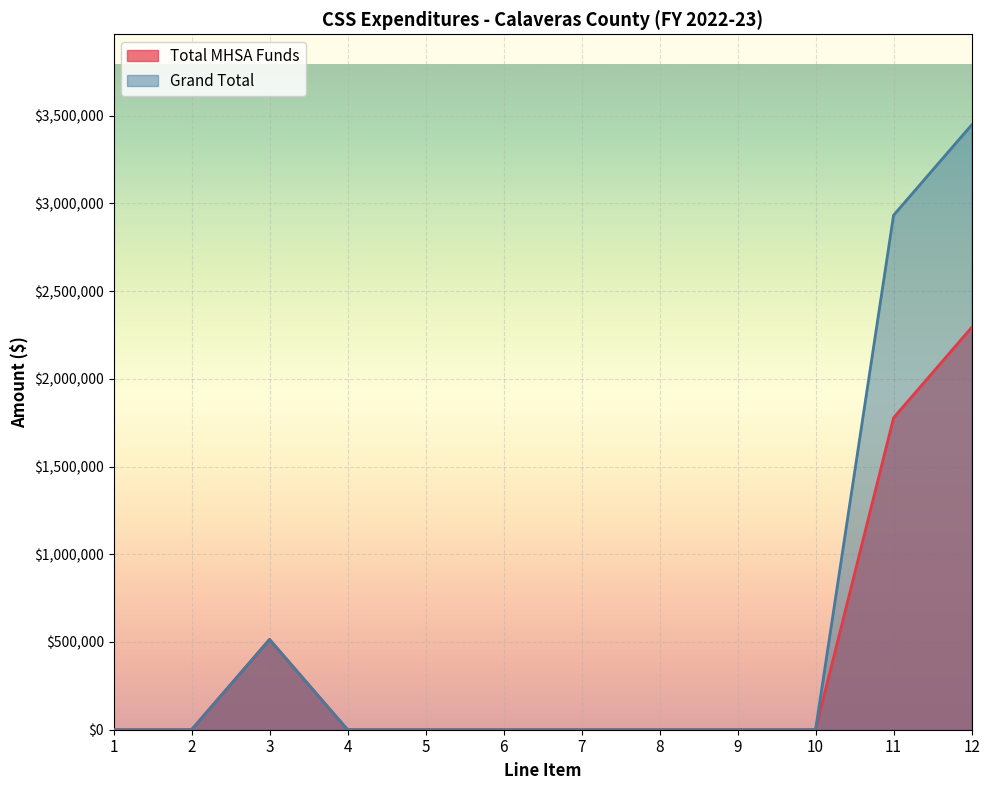

How many lines are shown in the chart?

2